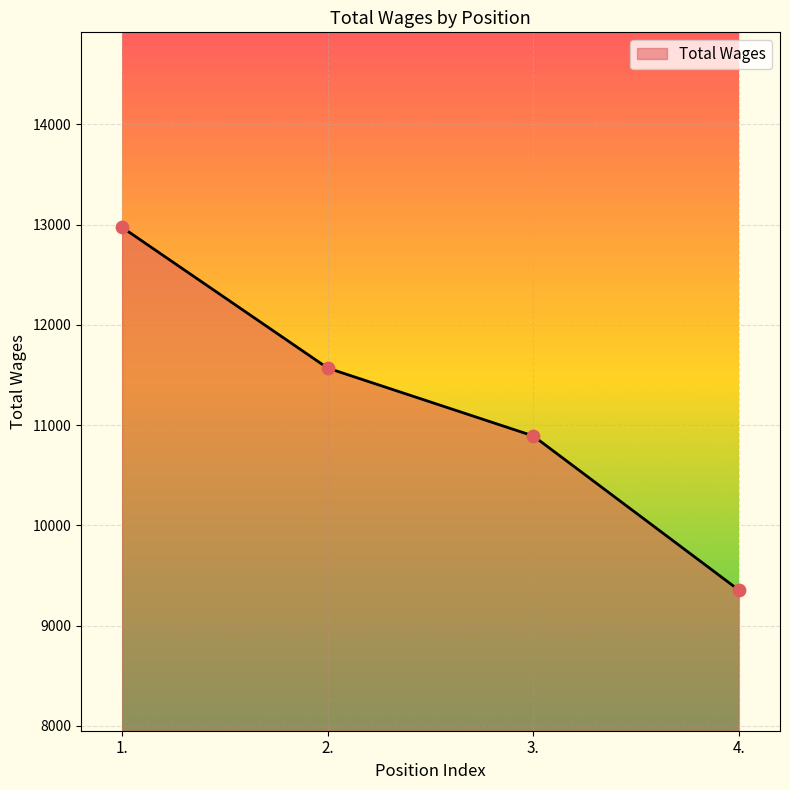

Between 1. and 3., which is larger?

1.